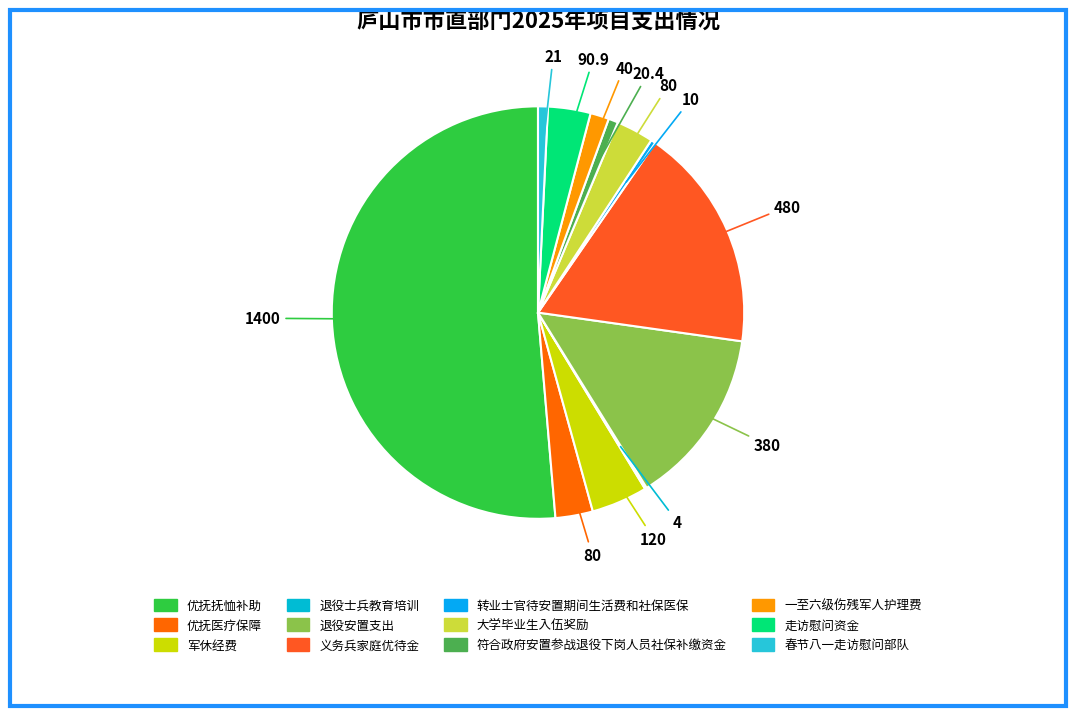

To the nearest percent, what percentage of the pie is 一至六级伤残军人护理费?

1%